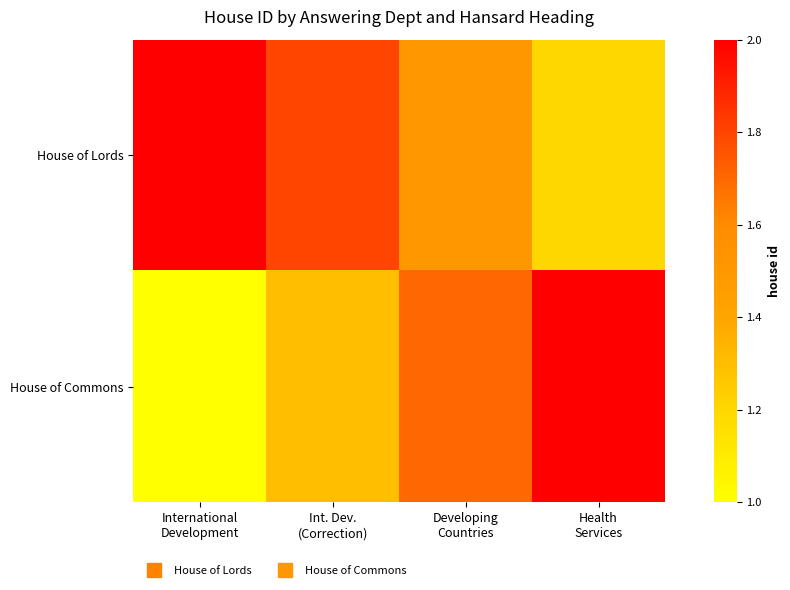

List the series in order of their overall mean, lowest first.

House of Commons, House of Lords